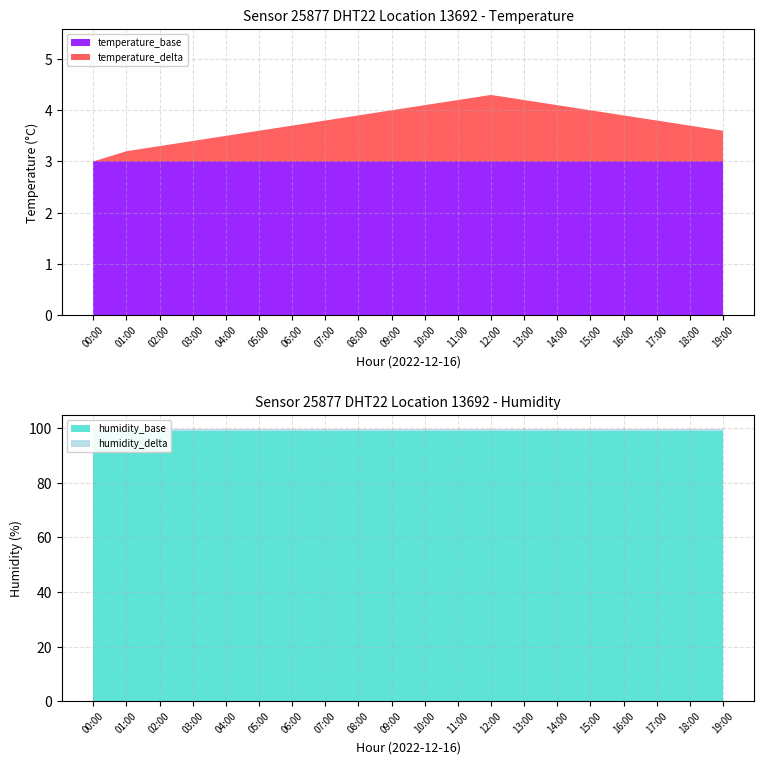

Reading right to left, what are all the values shown in this chart?

temperature: 3.6	3.7	3.8	3.9	4.0	4.1	4.2	4.3	4.2	4.1	4.0	3.9	3.8	3.7	3.6	3.5	3.4	3.3	3.2	3.0
humidity: 99.9	99.9	99.9	99.9	99.9	99.9	99.9	99.9	99.9	99.9	99.9	99.9	99.9	99.9	99.9	99.9	99.9	99.9	99.9	99.9